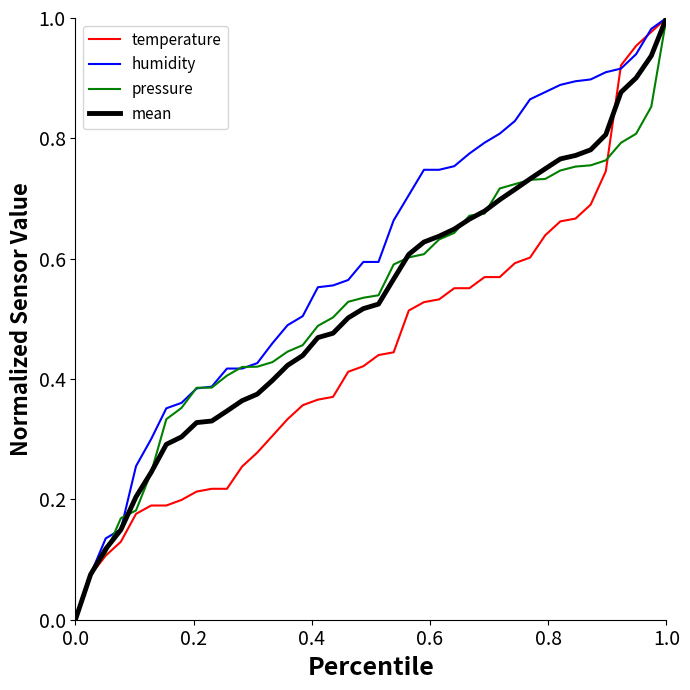

Is this an area chart (filled region under the line)?

No